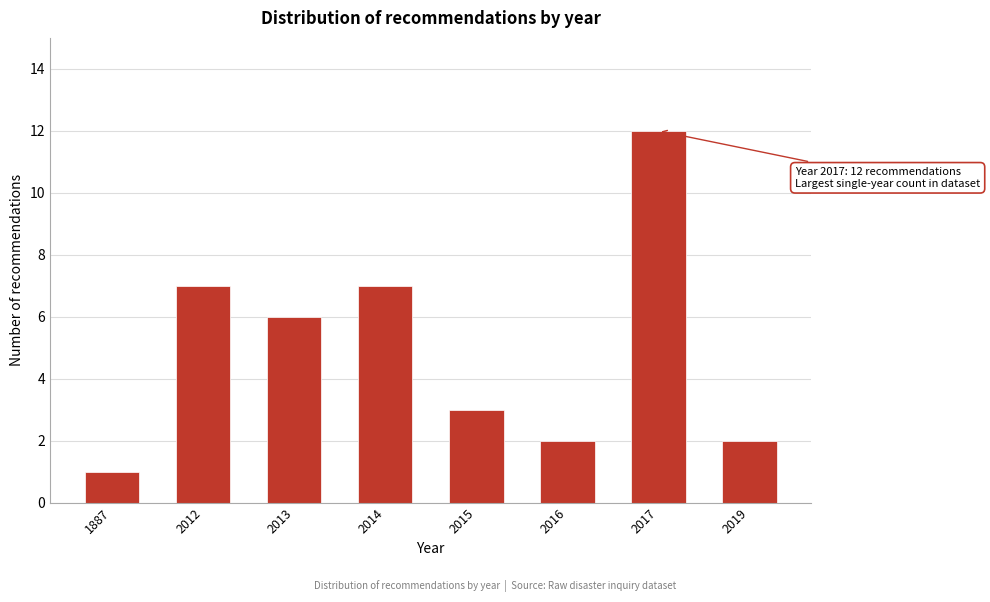

Reading left to right, transcribe all the data shown in this chart.

1	7	6	7	3	2	12	2